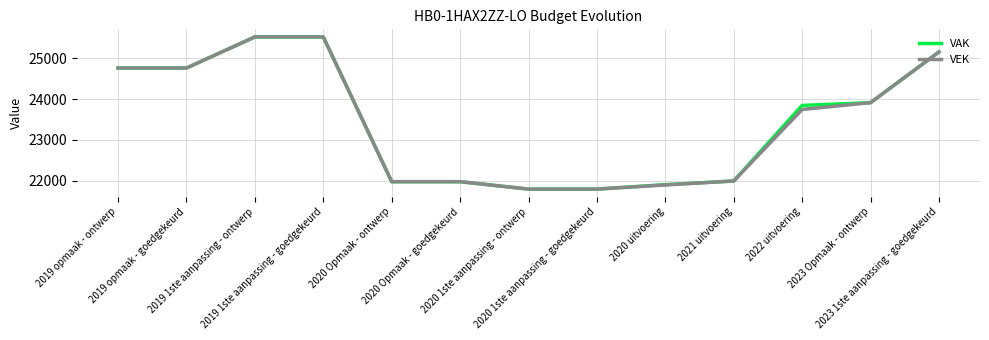

What is the minimum value shown in the chart?

21793